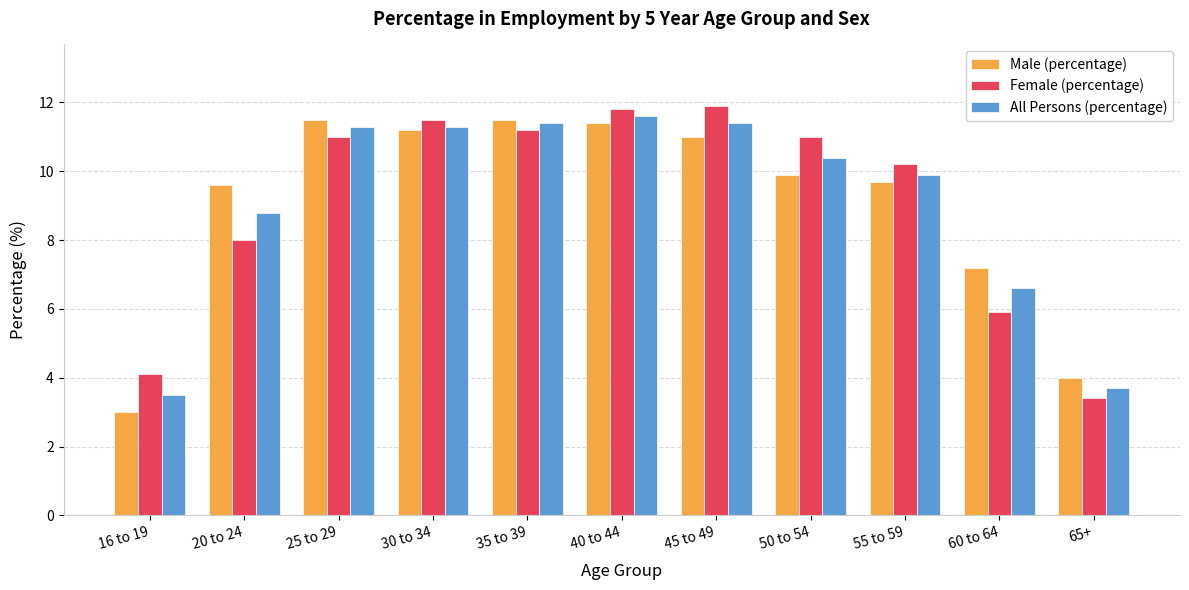

The All Persons (percentage) series shows 9.9 at 55 to 59. True or false?

True